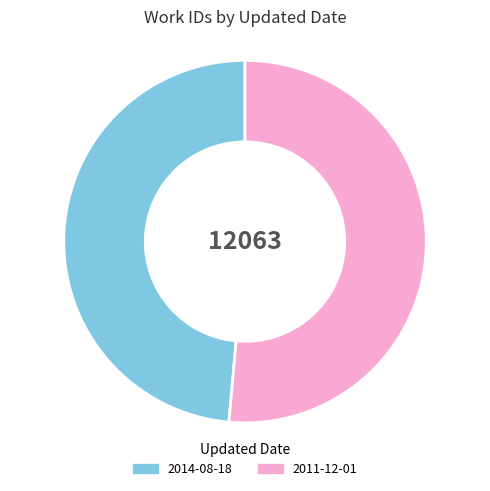

Which category has the biggest portion of the pie?

2011-12-01